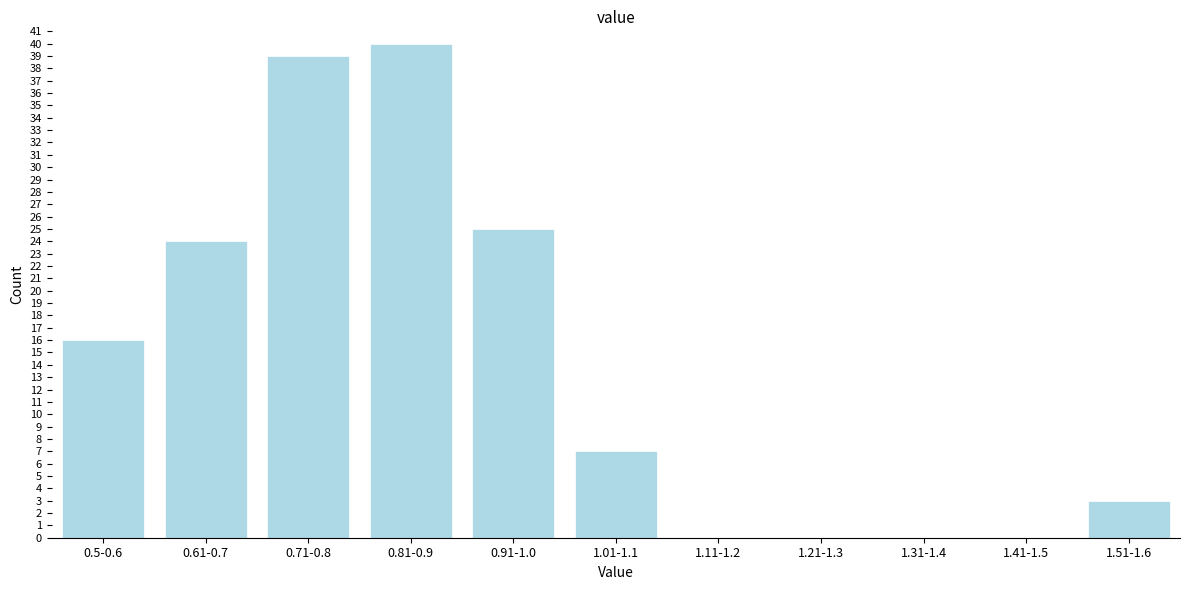

Reading left to right, what are all the values shown in this chart?

0.5-0.6=16	0.61-0.7=24	0.71-0.8=39	0.81-0.9=40	0.91-1.0=25	1.01-1.1=7	1.11-1.2=0	1.21-1.3=0	1.31-1.4=0	1.41-1.5=0	1.51-1.6=3